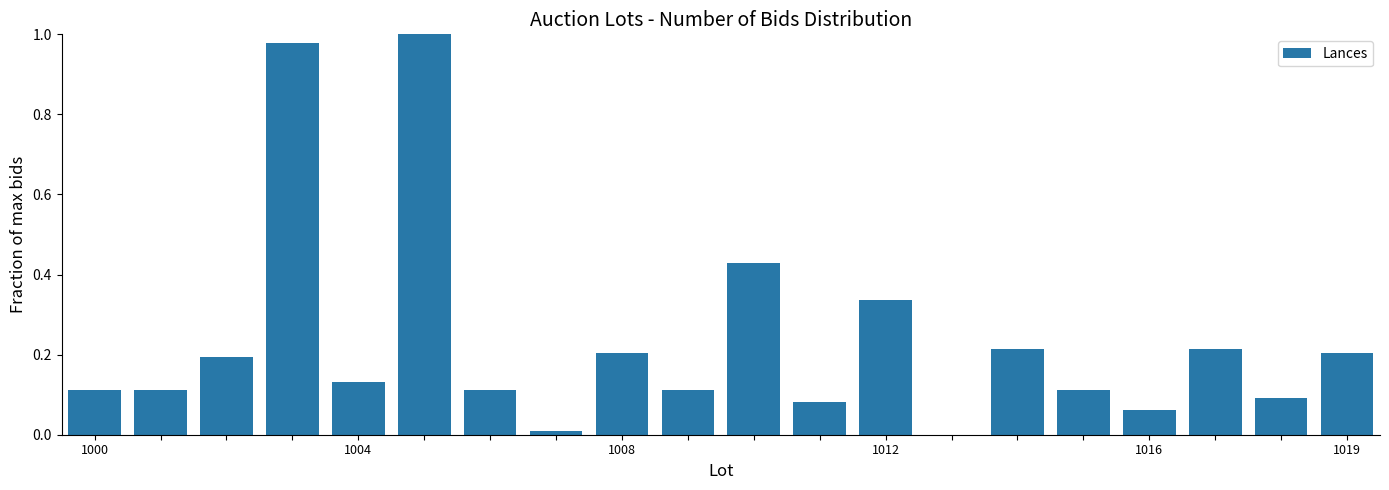

How many values are above zero?

19